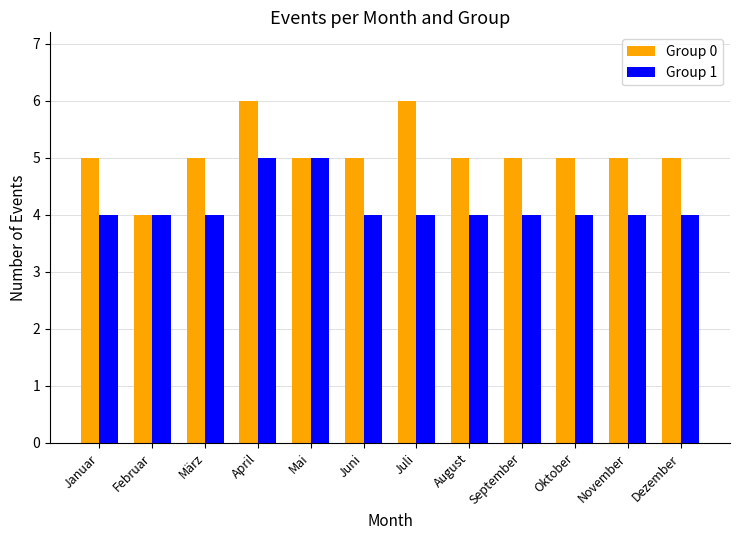

What position from the right is September?

4